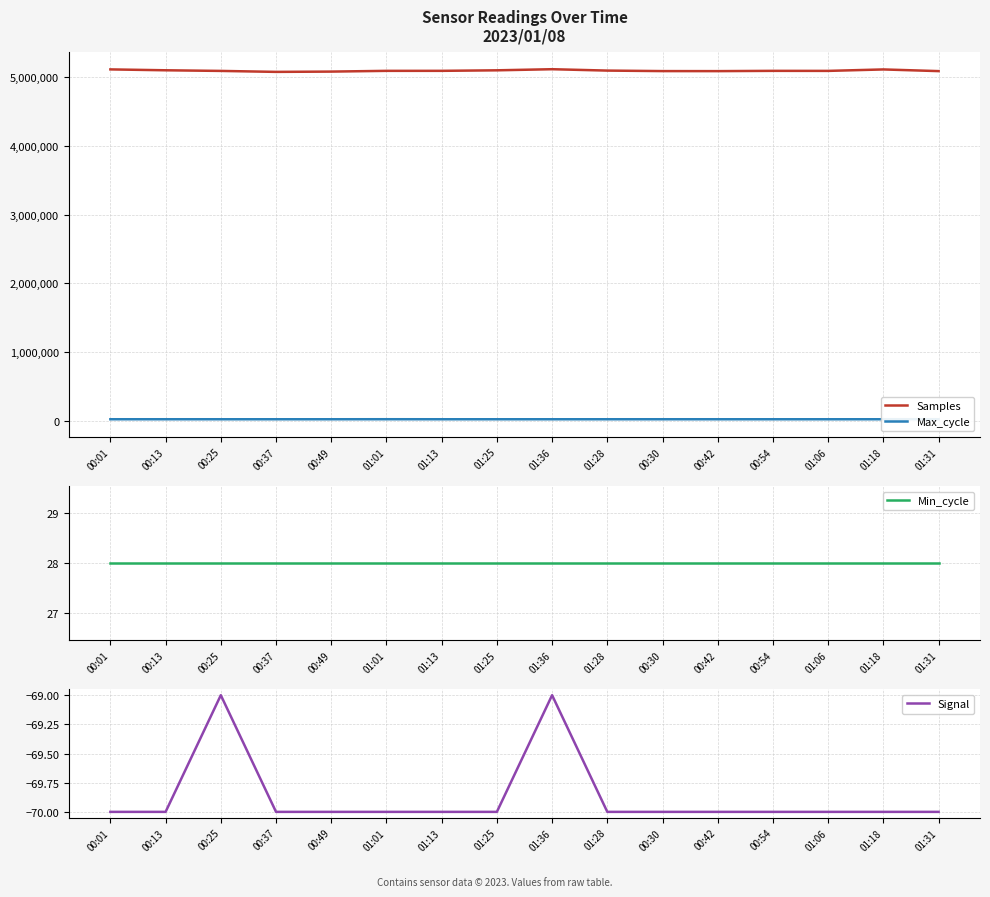

What is the average value of the Signal series?

-70